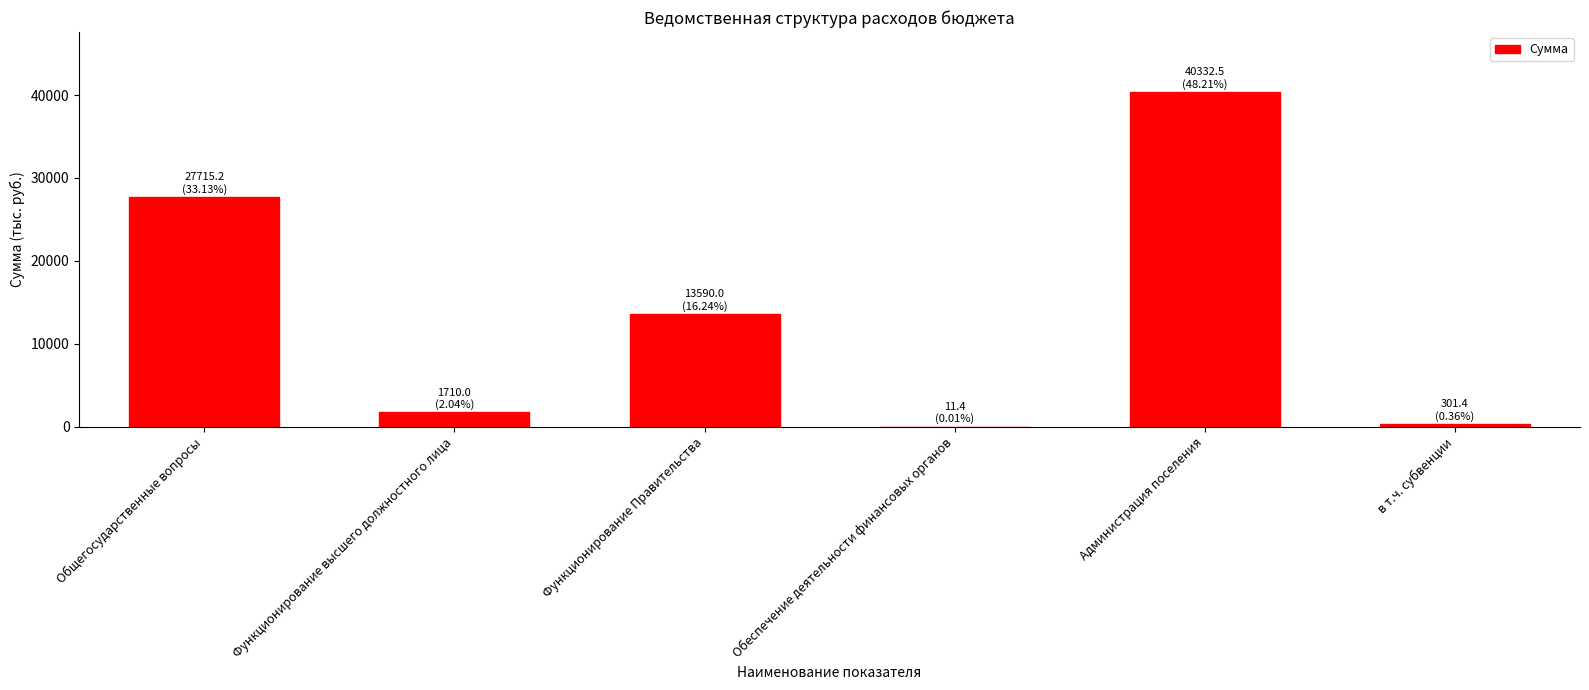

Reading right to left, extract all data points from this chart.

в т.ч. субвенции=301.4	Администрация поселения=40332.5	Обеспечение деятельности финансовых органов=11.4	Функционирование Правительства=13590.0	Функционирование высшего должностного лица=1710.0	Общегосударственные вопросы=27715.2